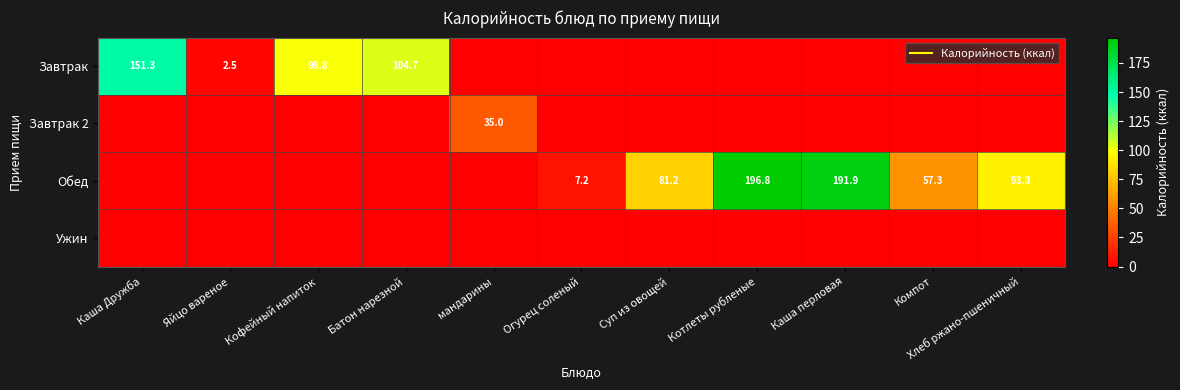

How many values in Завтрак 2 are above zero?

1